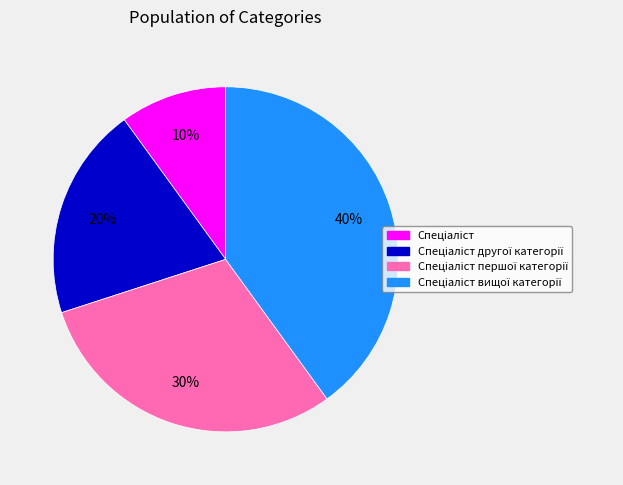

To the nearest percent, what is the average slice percentage?

25%